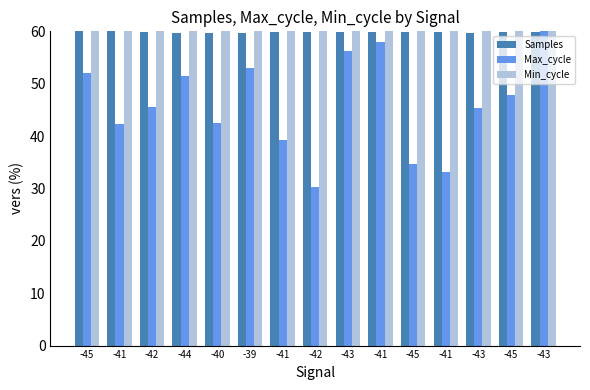

Which category has the highest value in the Min_cycle series?

-45